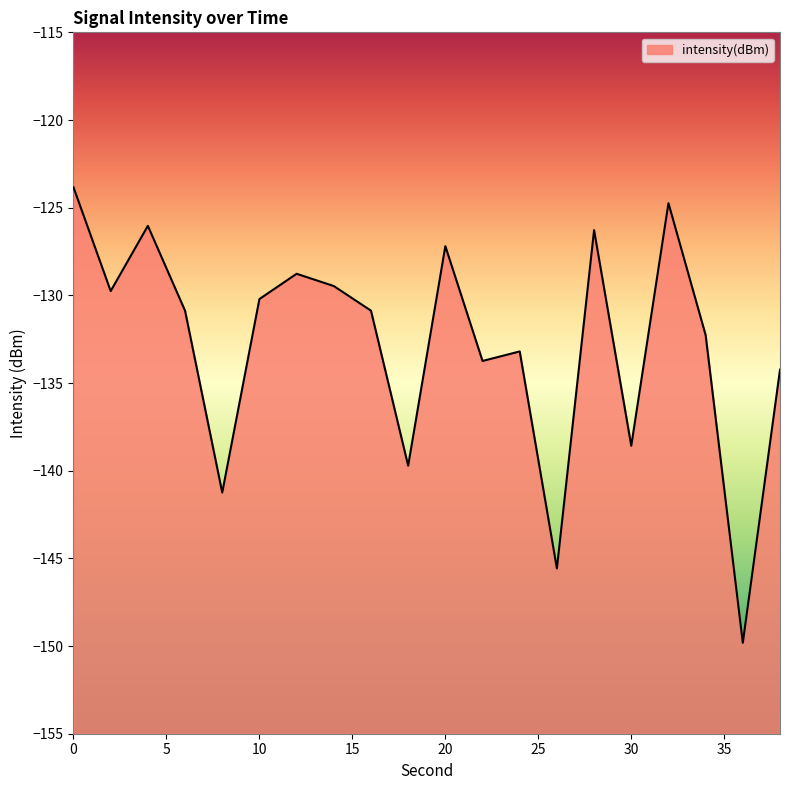

Reading left to right, transcribe all the data shown in this chart.

-123.8	-129.8	-126.0	-130.9	-141.2	-130.2	-128.8	-129.5	-130.9	-139.7	-127.2	-133.7	-133.2	-145.6	-126.3	-138.6	-124.7	-132.3	-149.8	-134.2